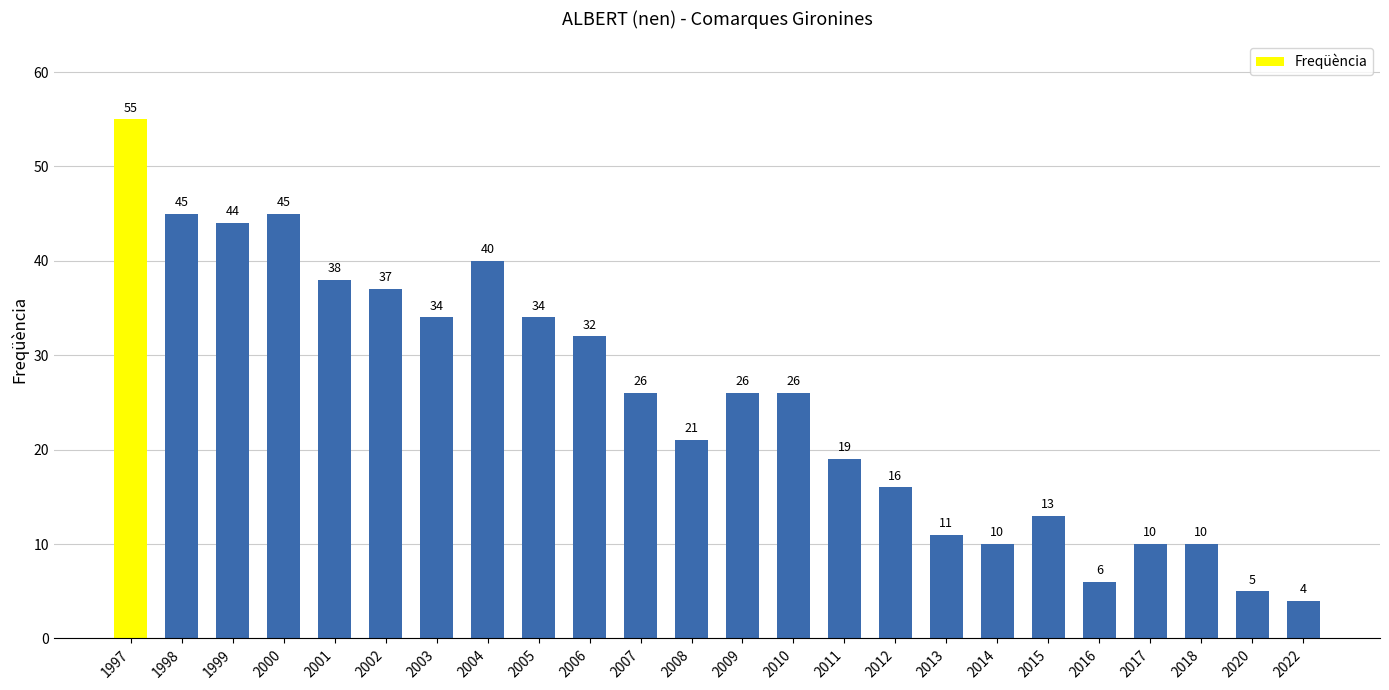

The value at 2001 is 38. True or false?

True